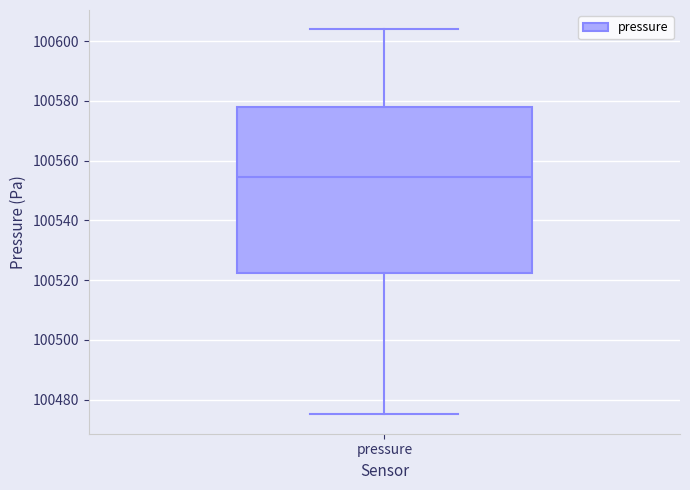

Read this box plot against the y-axis: the position of the median line, the range covered by the box, and the ends of both whiskers. The values are not printed on the chart, so give them approximately, as read against the axis.

median 100554, box 100522 to 100578, whiskers 100476 to 100604